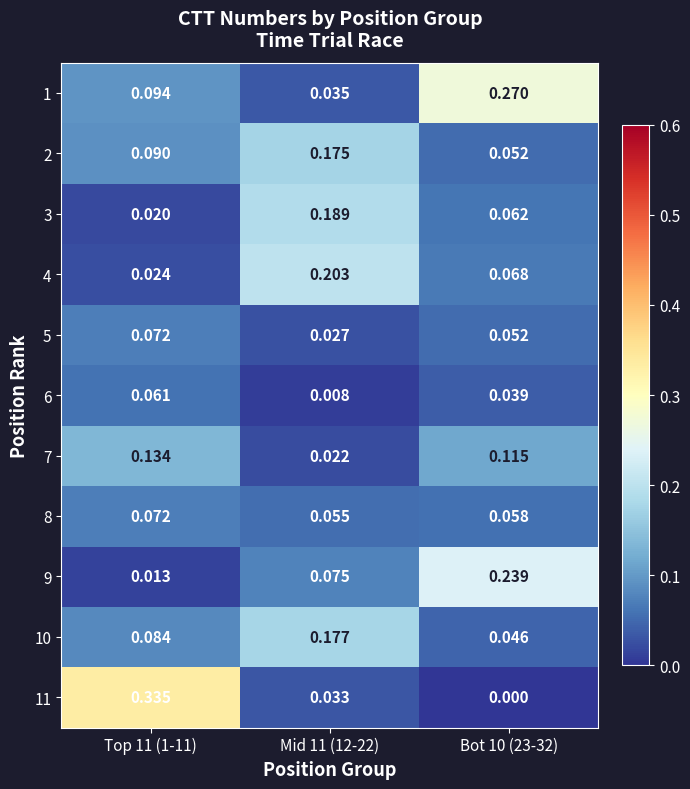

Which series has the widest spread of values?

11